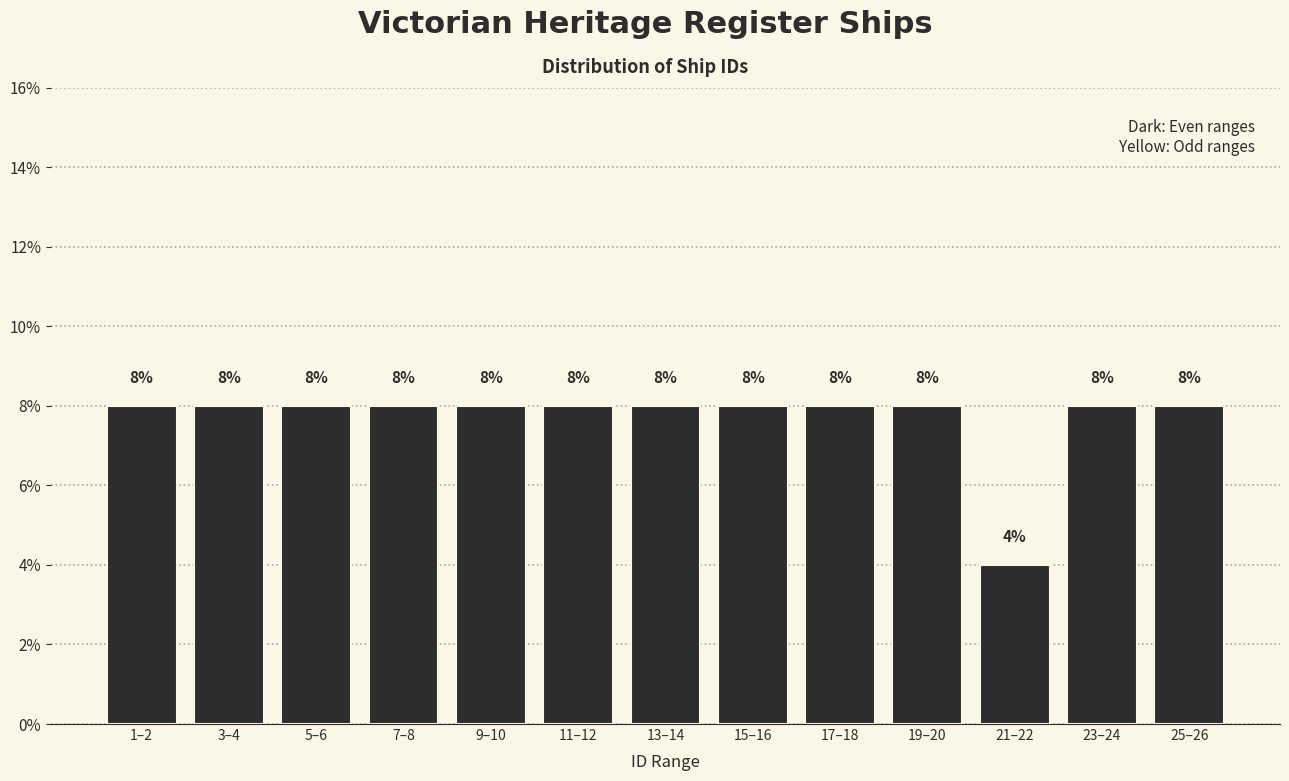

Reading left to right, transcribe all the data shown in this chart.

1–2=8	3–4=8	5–6=8	7–8=8	9–10=8	11–12=8	13–14=8	15–16=8	17–18=8	19–20=8	21–22=4	23–24=8	25–26=8